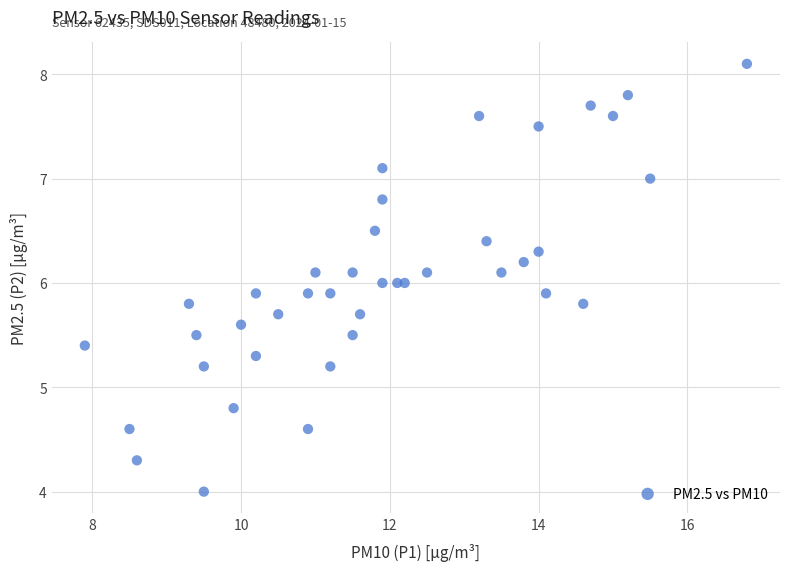

What is the range of X values (max minus min)?

8.9